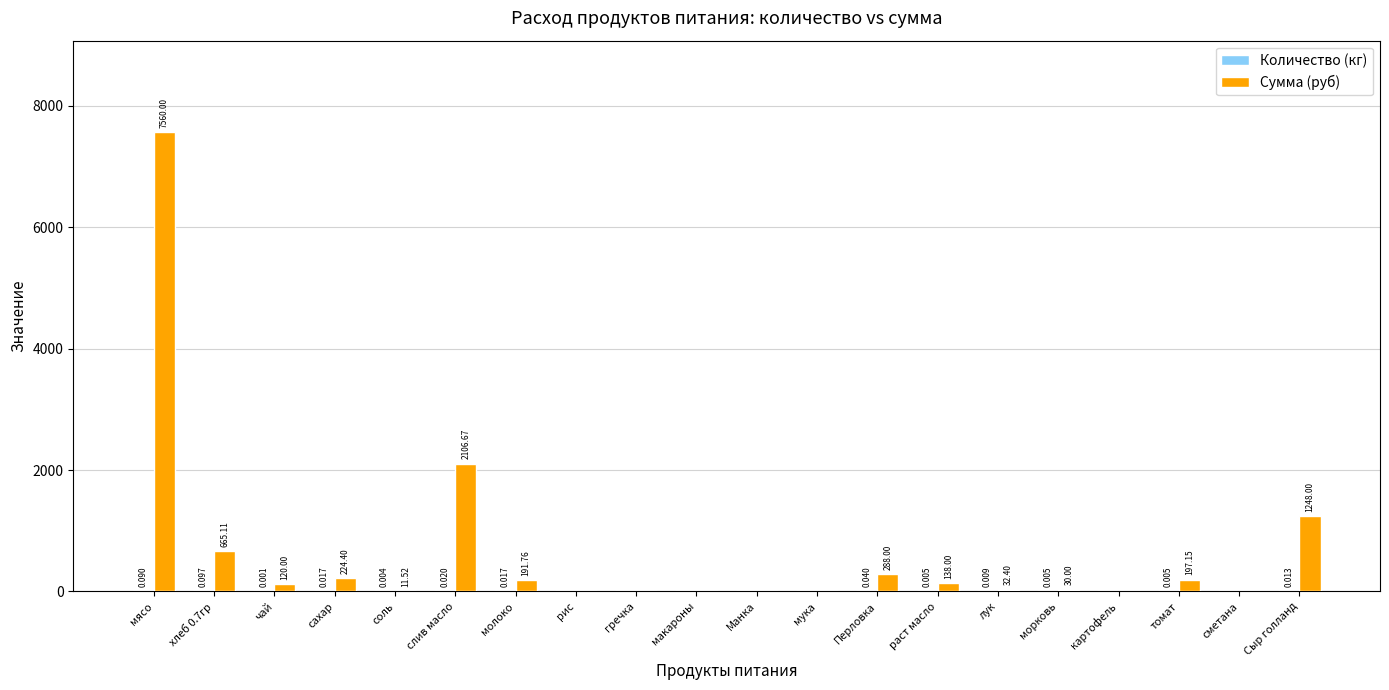

What is the sum of all Сумма (руб) values?

12813.0